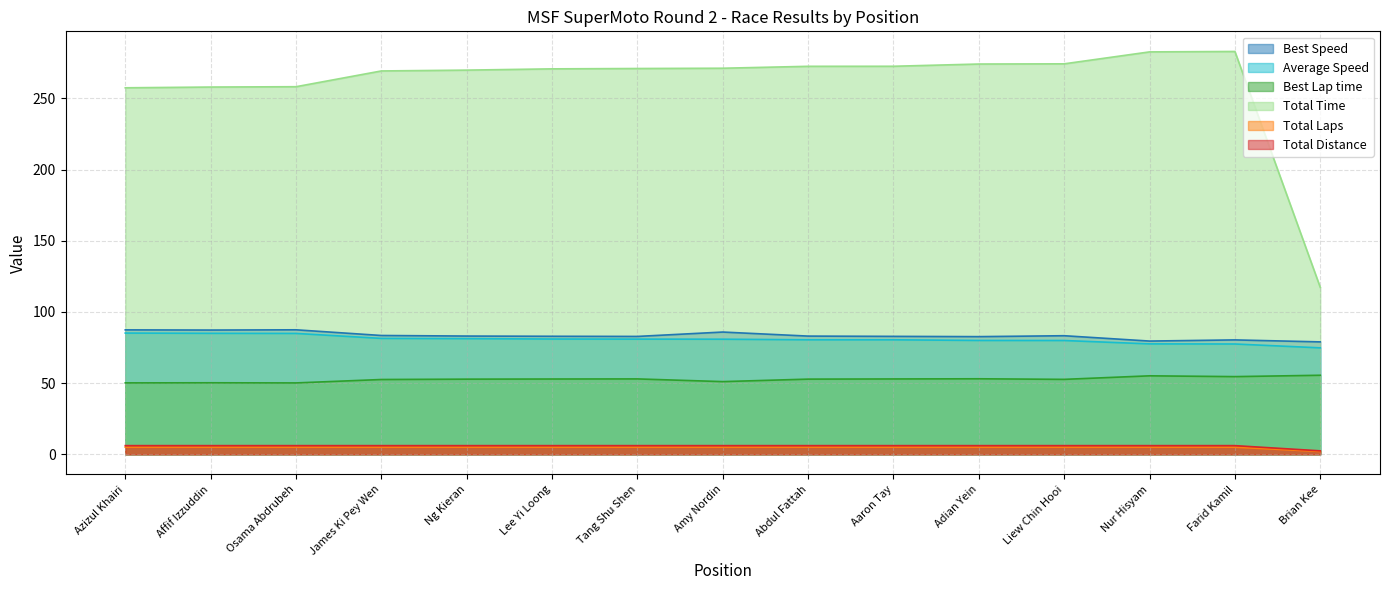

What is the greatest value displayed?

283.0